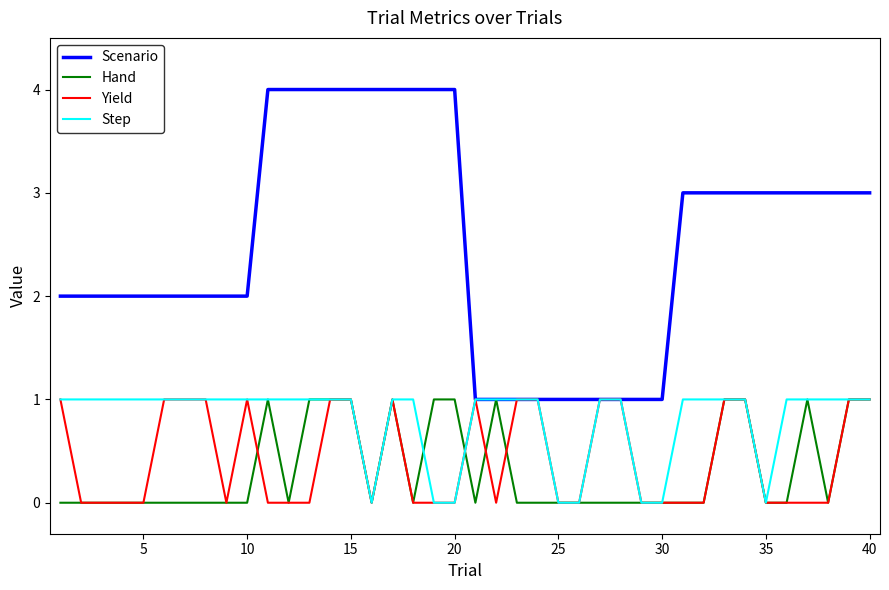

Which series has the largest total across all categories?

Scenario